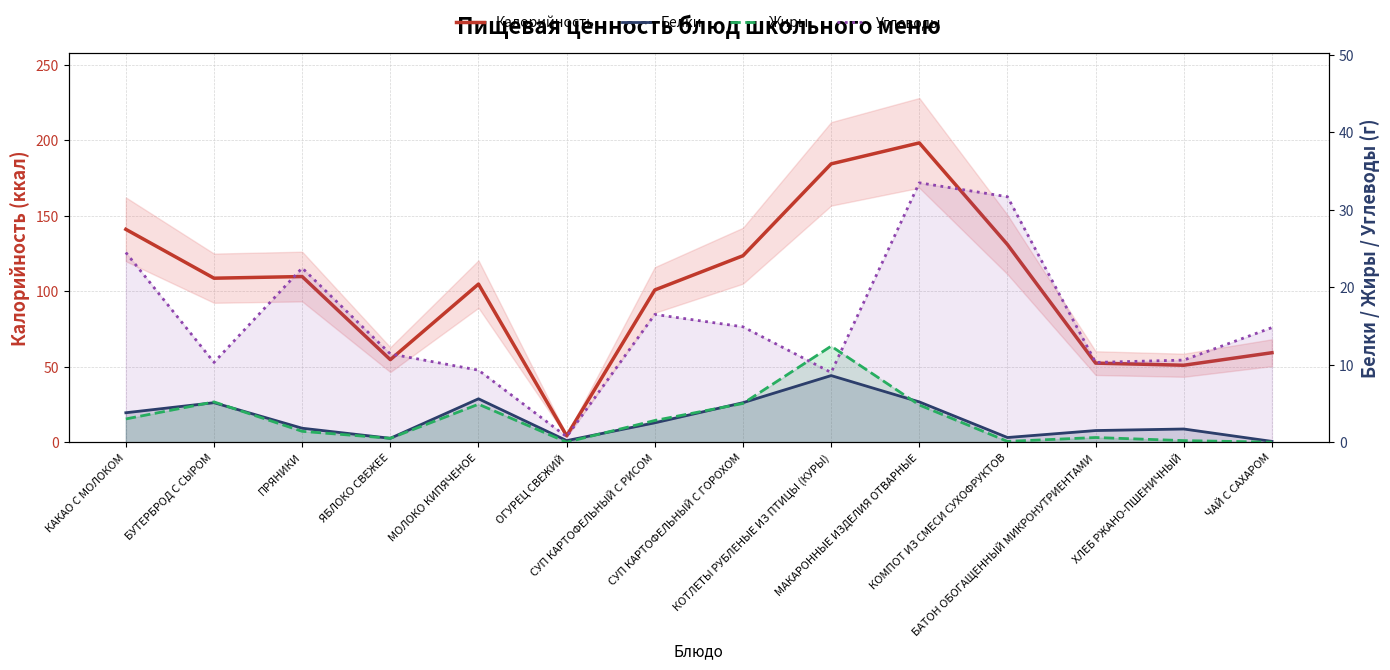

Where is the first local maximum for Углеводы?

ПРЯНИКИ